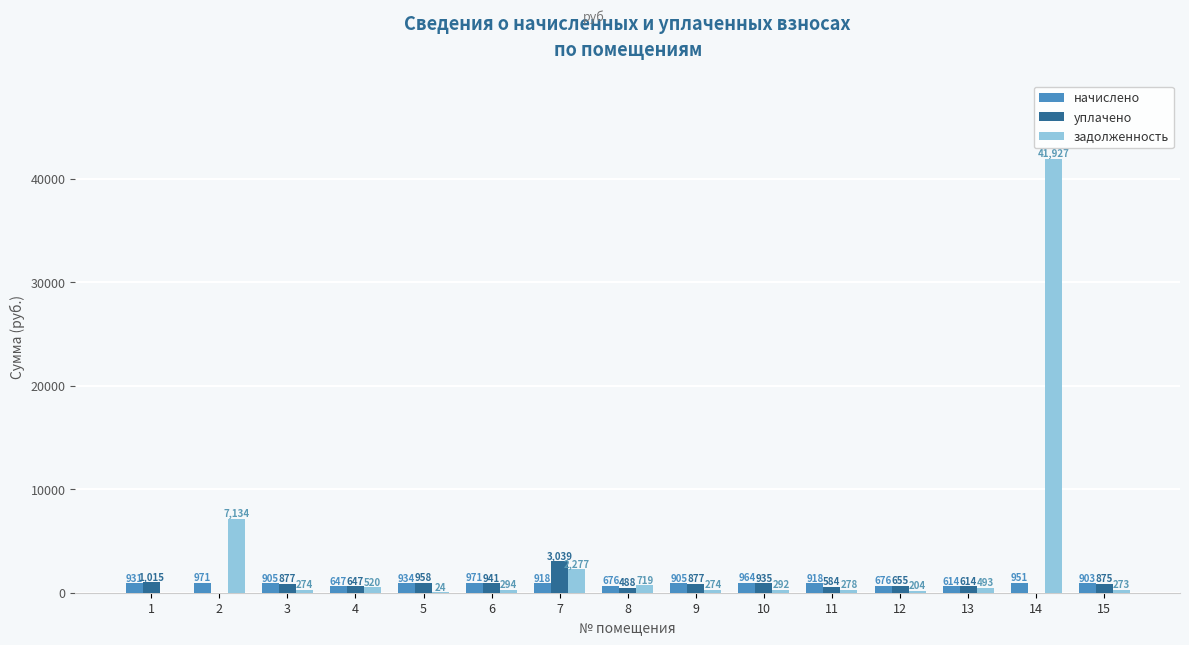

The value of задолженность at 11 is 277.7. True or false?

True